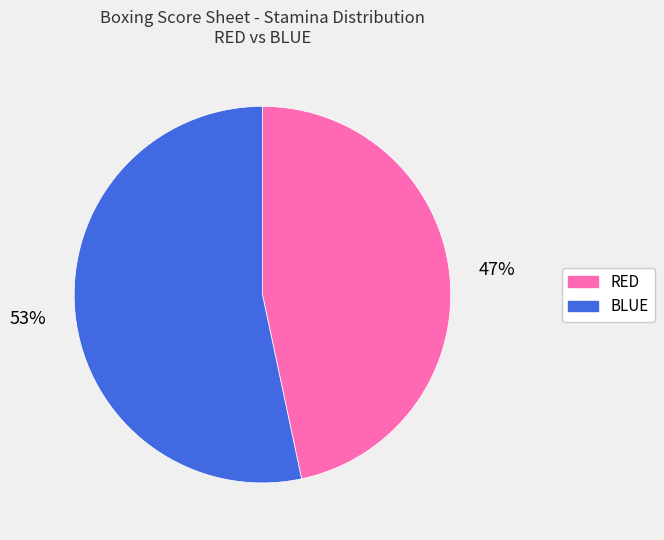

How many slices are in this pie chart?

2